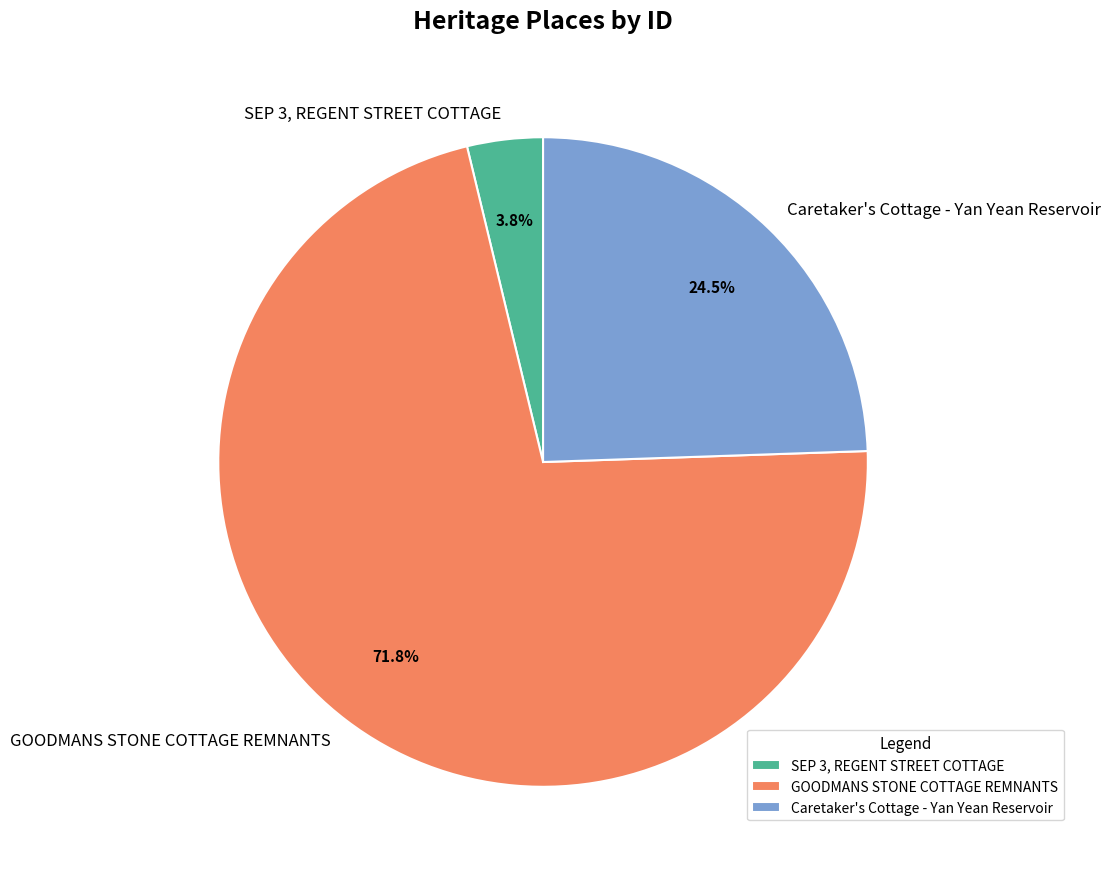

Between SEP 3, REGENT STREET COTTAGE and Caretaker's Cottage - Yan Yean Reservoir, which is larger?

Caretaker's Cottage - Yan Yean Reservoir